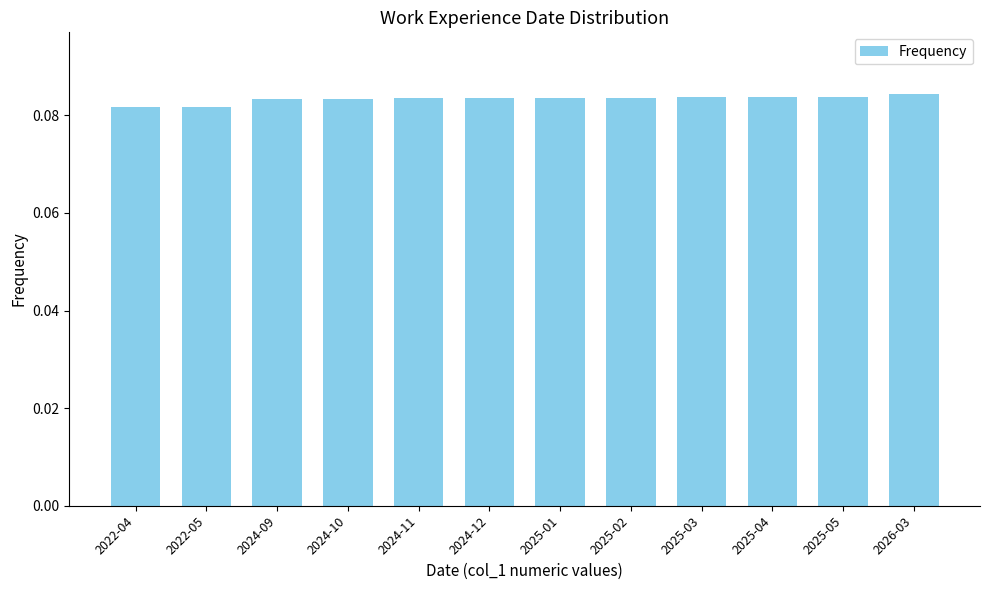

What is the sum of all values?

1.0